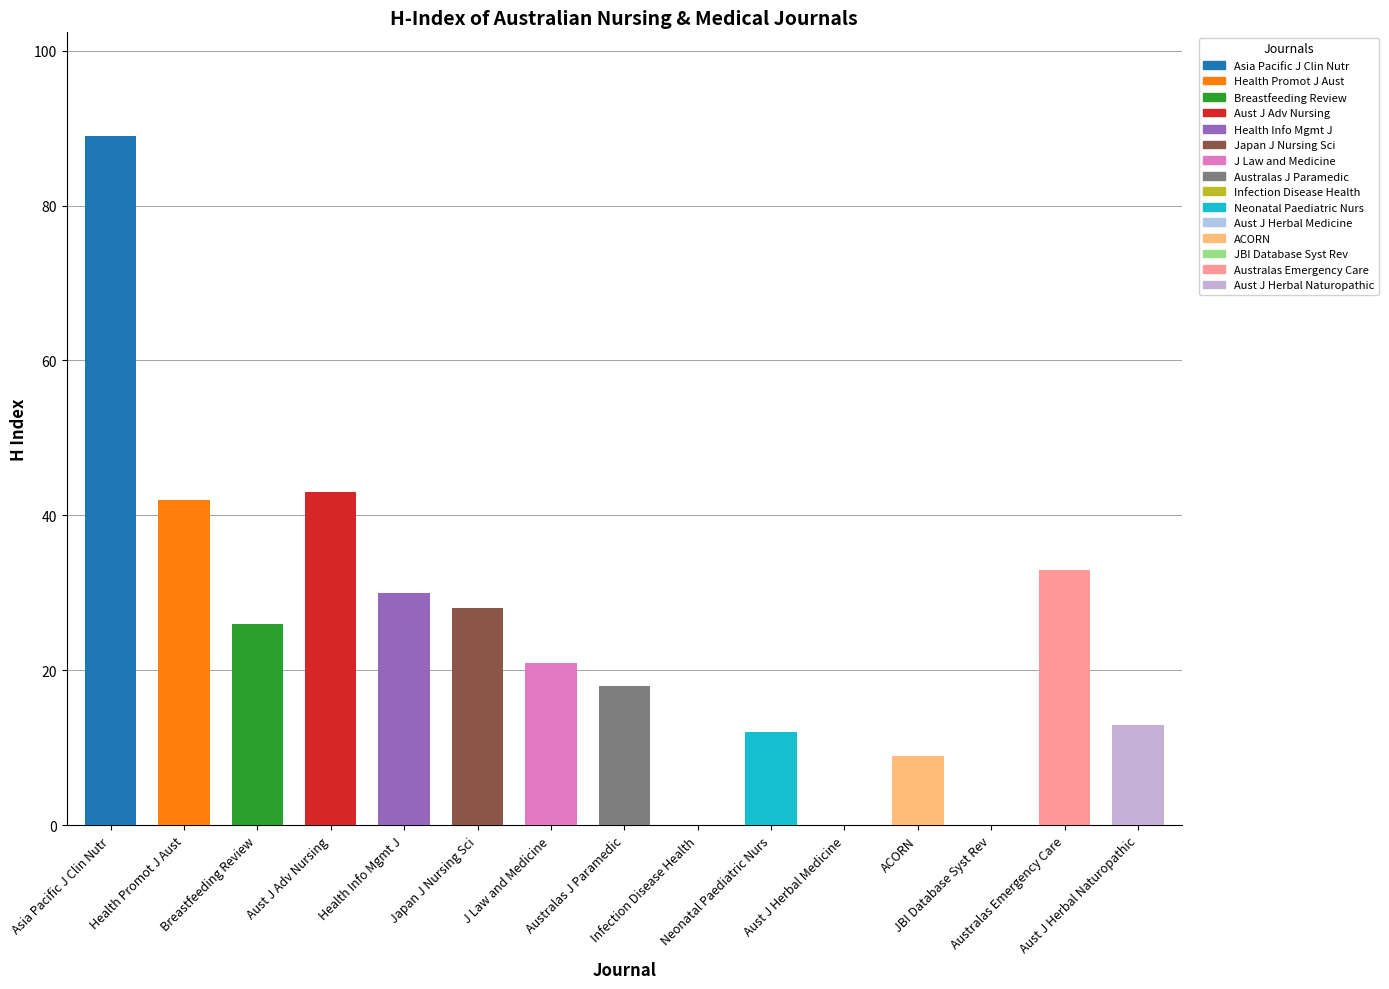

The chart shows a value of 0 at JBI Database of Systematic Reviews. True or false?

True